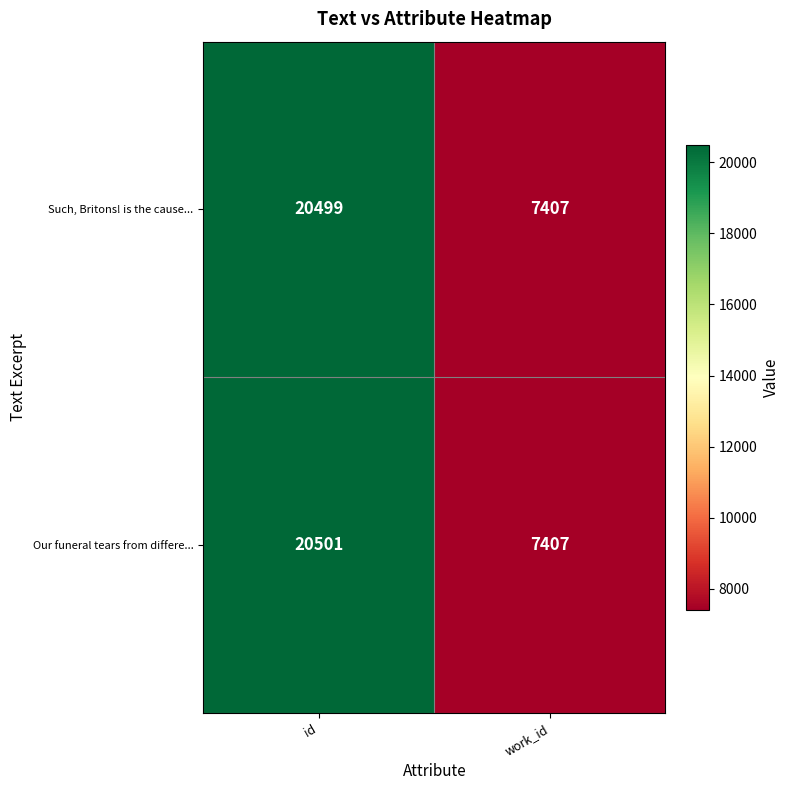

True or false: Such, Britons! is the cause... has a value of 7407 at work_id.

True